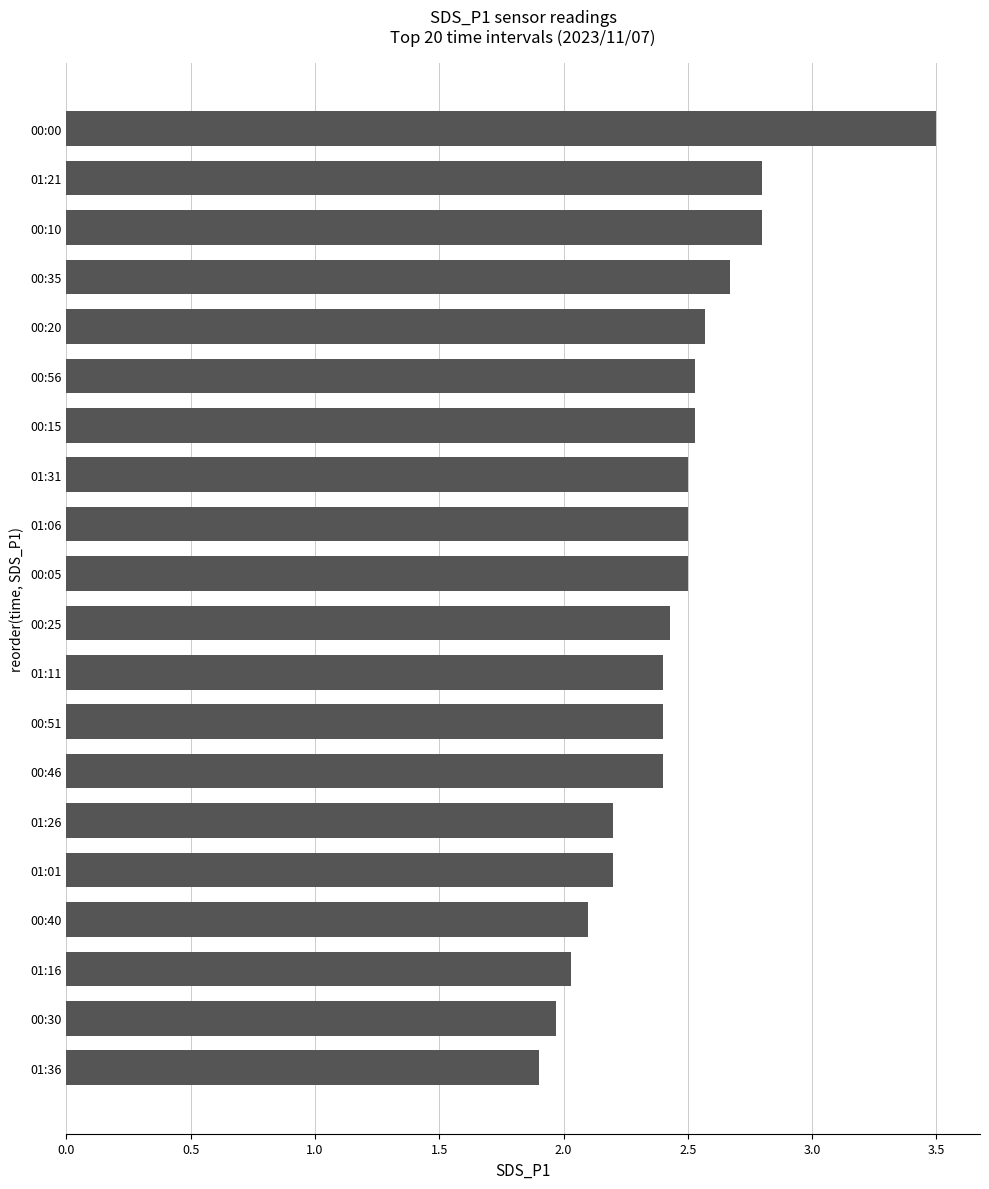

The value at 00:20 is 2.6. True or false?

True